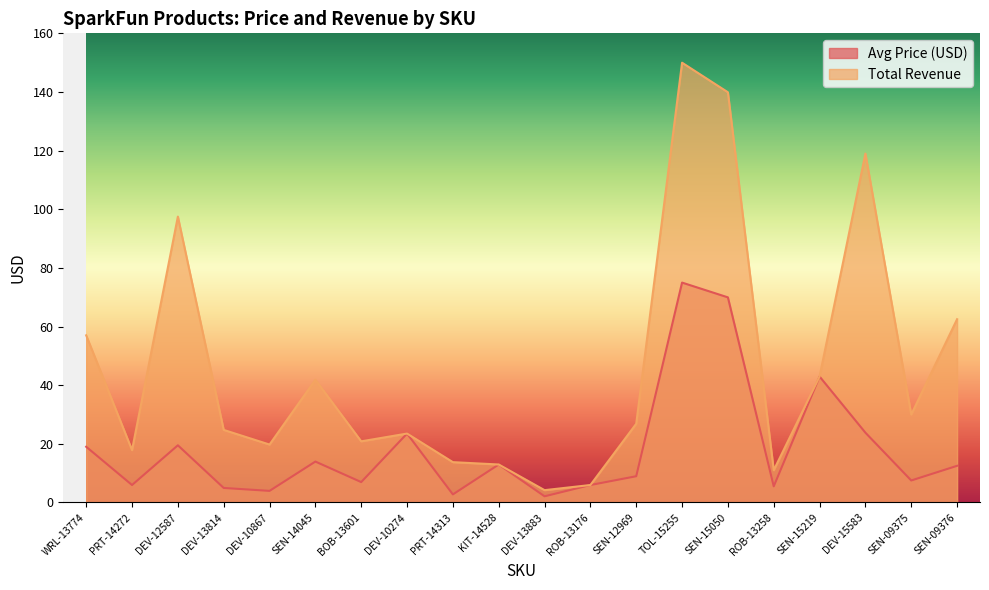

How many data points does each series have?

20